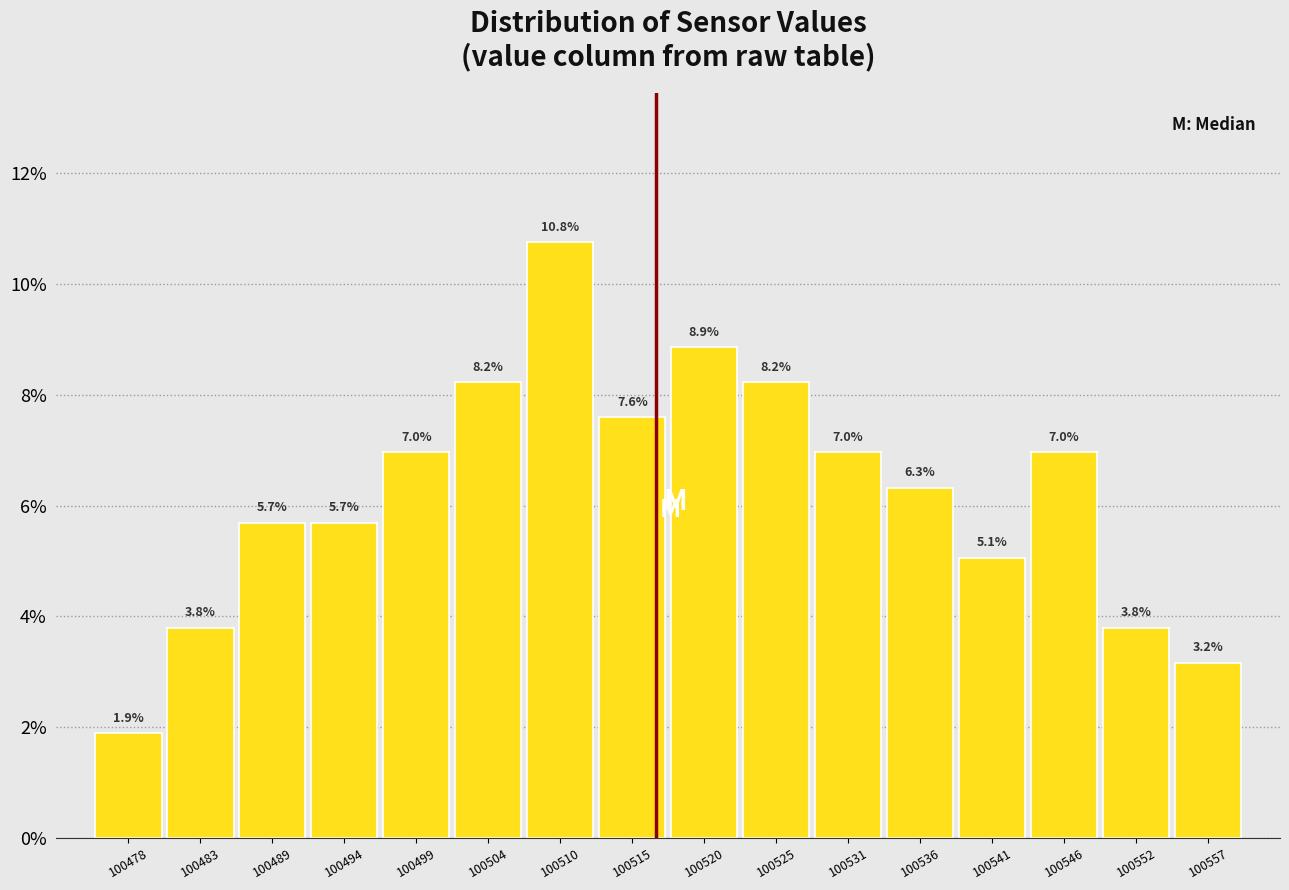

Reading left to right, extract all data points from this chart.

1.9	3.8	5.7	5.7	7.0	8.2	10.8	7.6	8.9	8.2	7.0	6.3	5.1	7.0	3.8	3.2